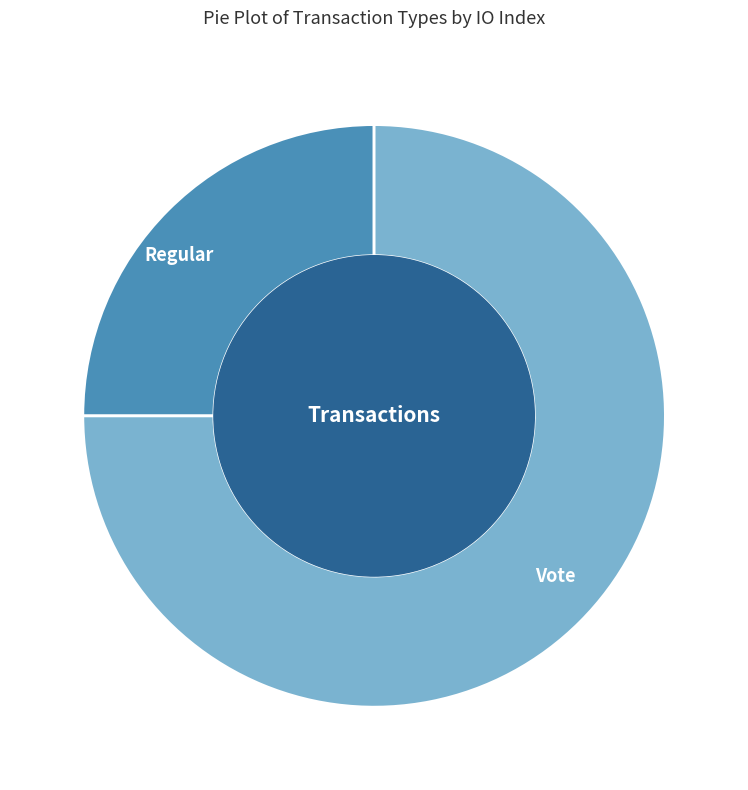

How many segments does this pie chart have?

2